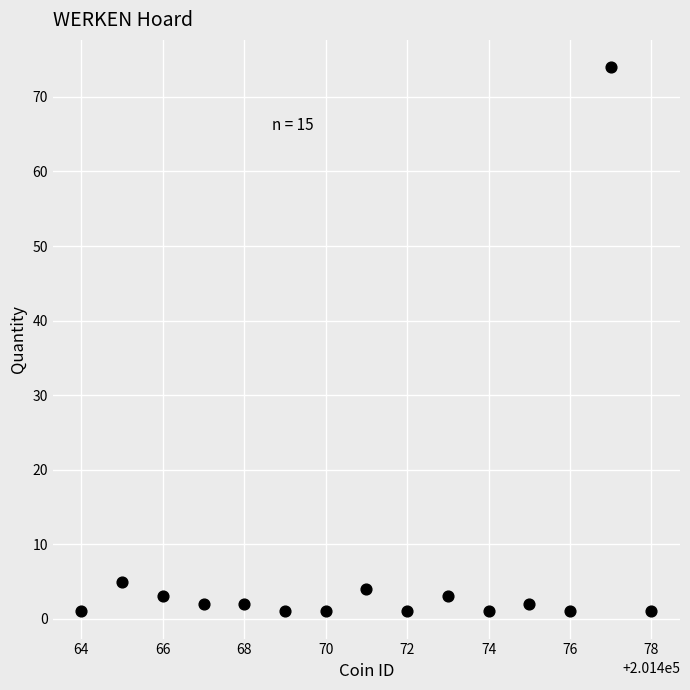

What is the range of Y values (max minus min)?

73